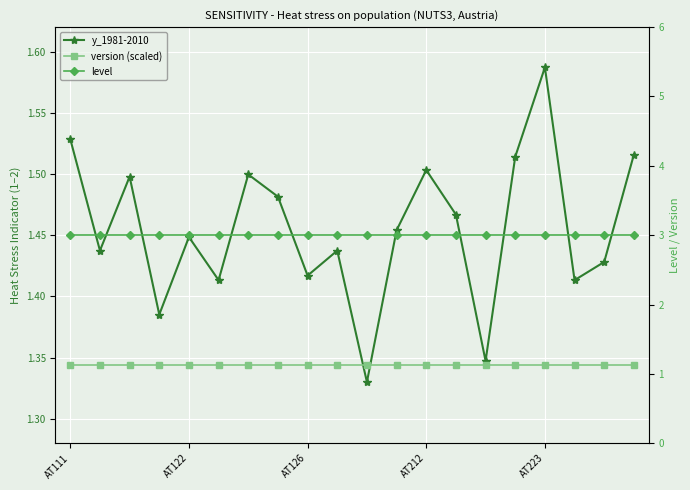

True or false: y_1981-2010 has a value of 0.9 at 5.

False